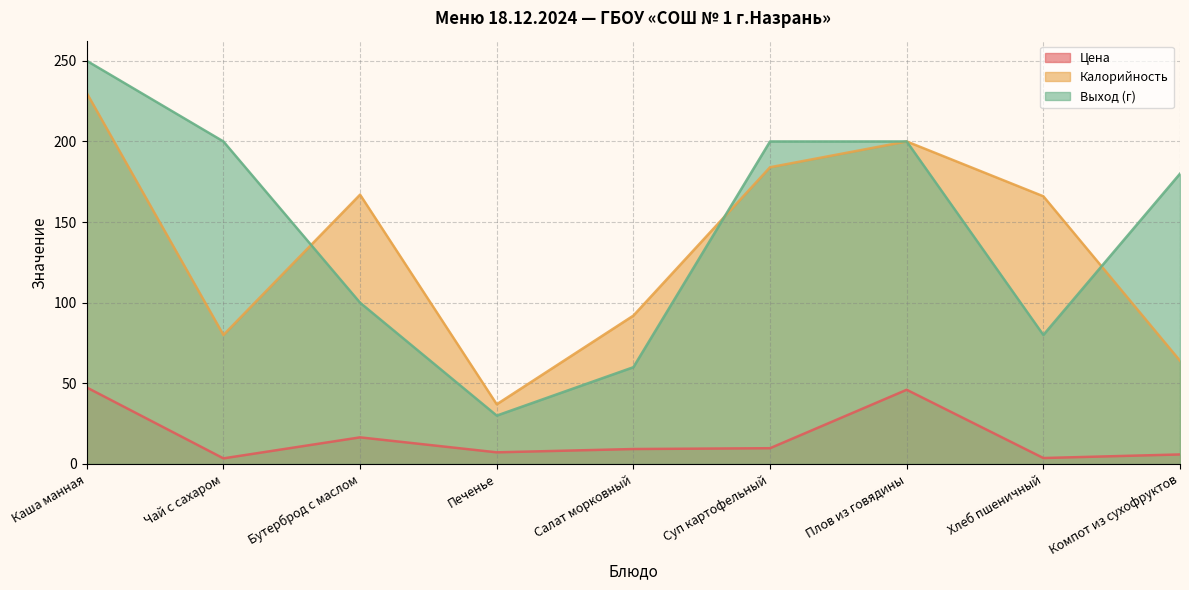

How many series are shown in this chart?

3